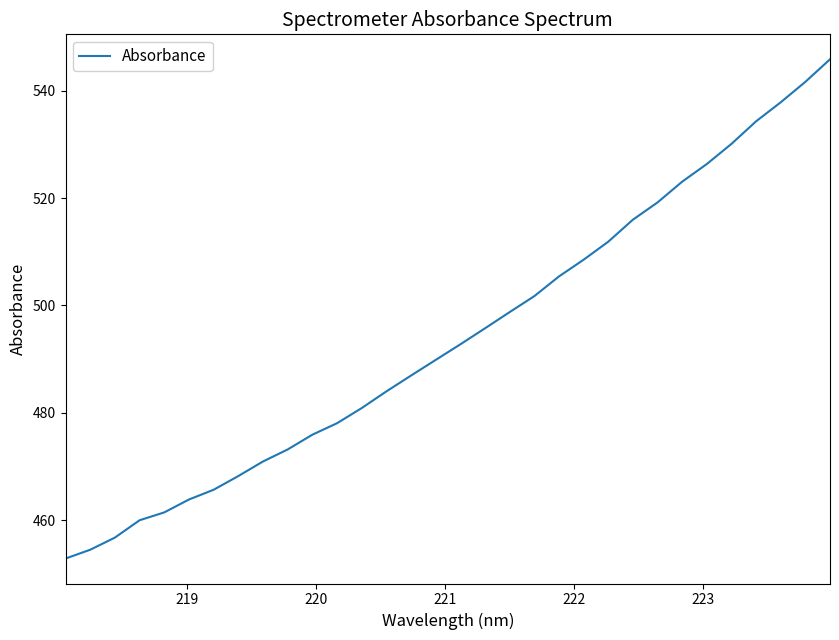

What is the minimum value shown in the chart?

452.9